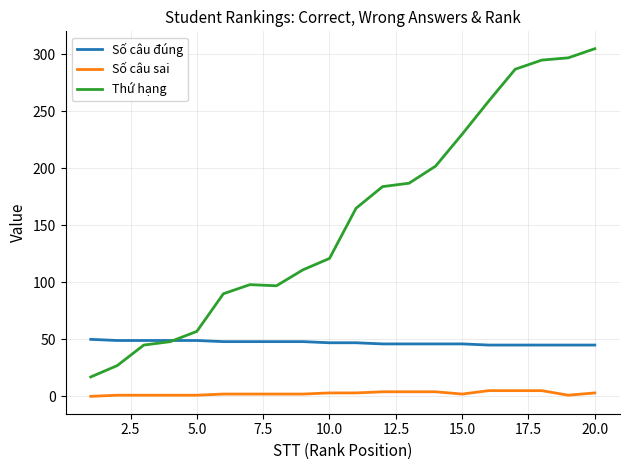

True or false: Số câu đúng and Số câu sai cross at least once.

False